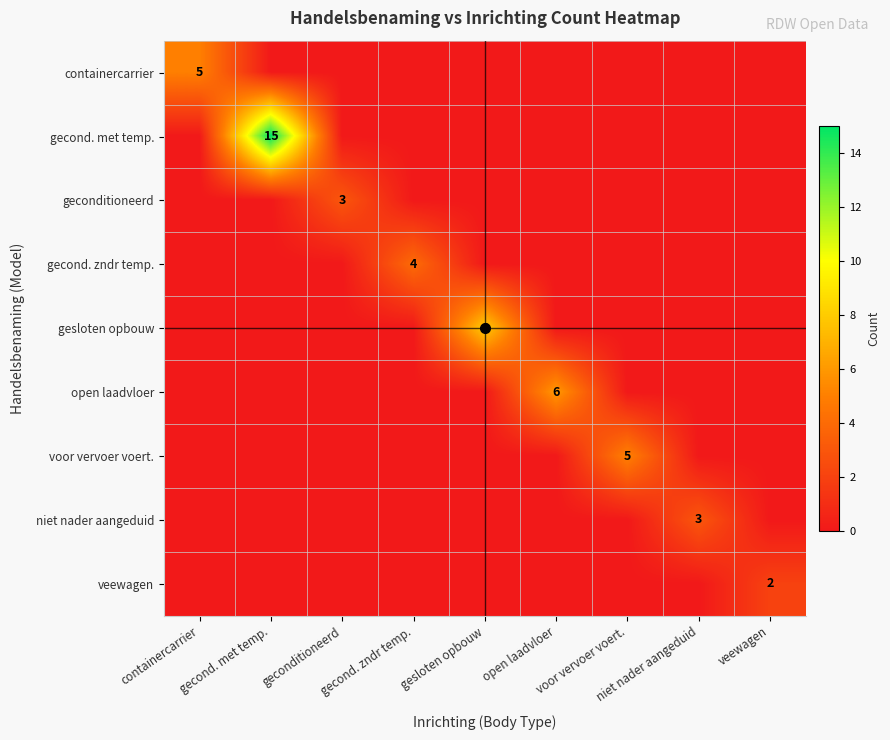

At how many categories does at least one series exceed 5?

3